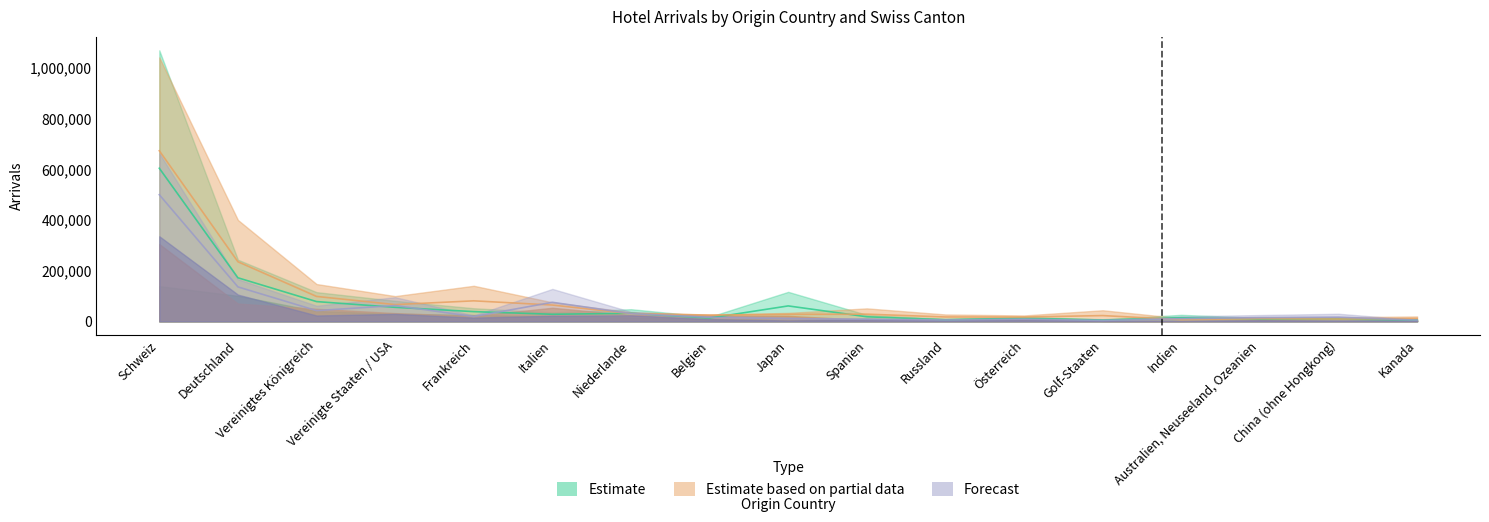

What is the sum of the Graubünden (Ankünfte) values at Russland and Golf-Staaten?

39681.0